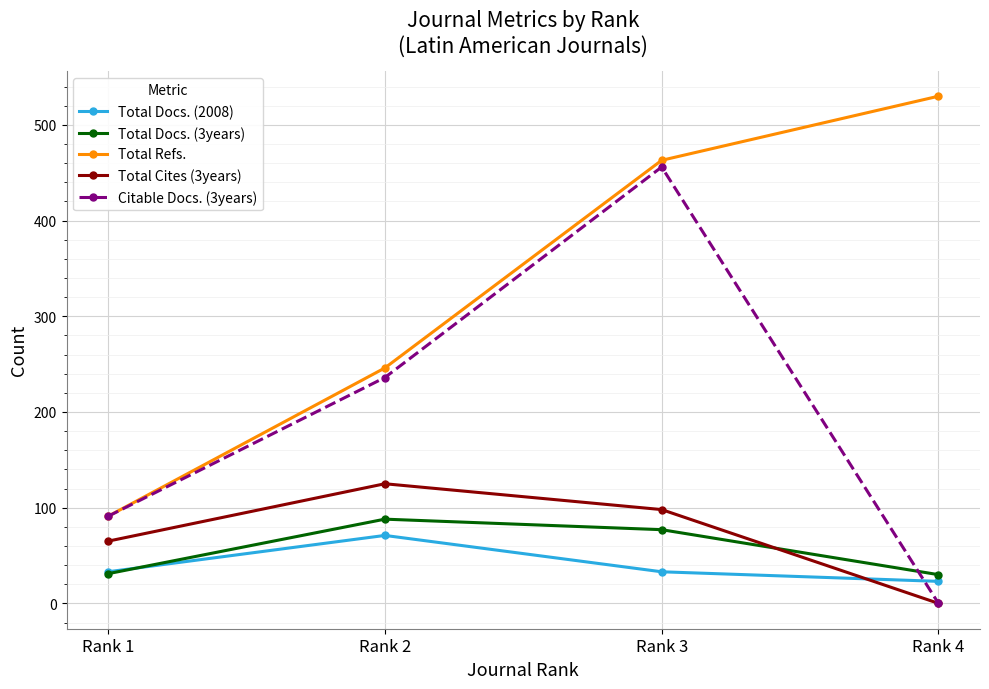

At which category is the sum across all series the highest?

Rank 3